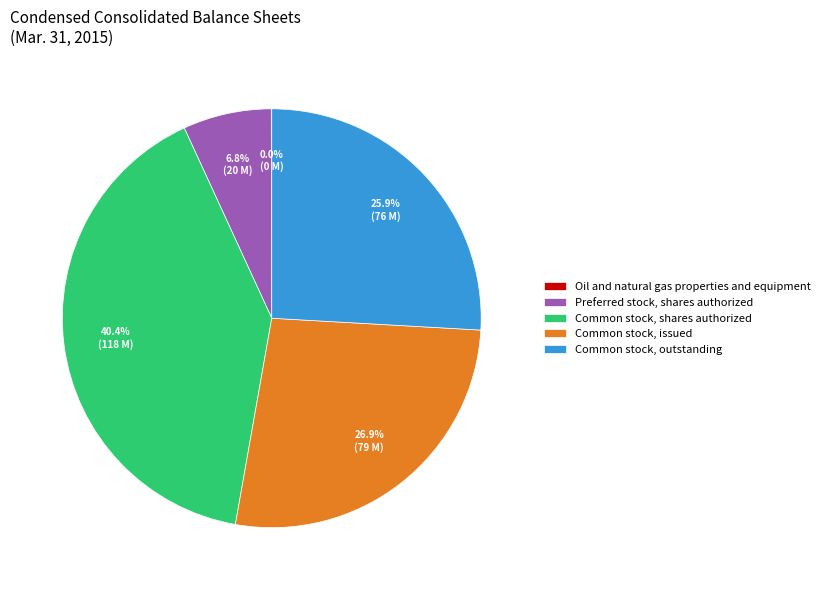

Between Preferred stock, shares authorized and Common stock, outstanding, which is larger?

Common stock, outstanding